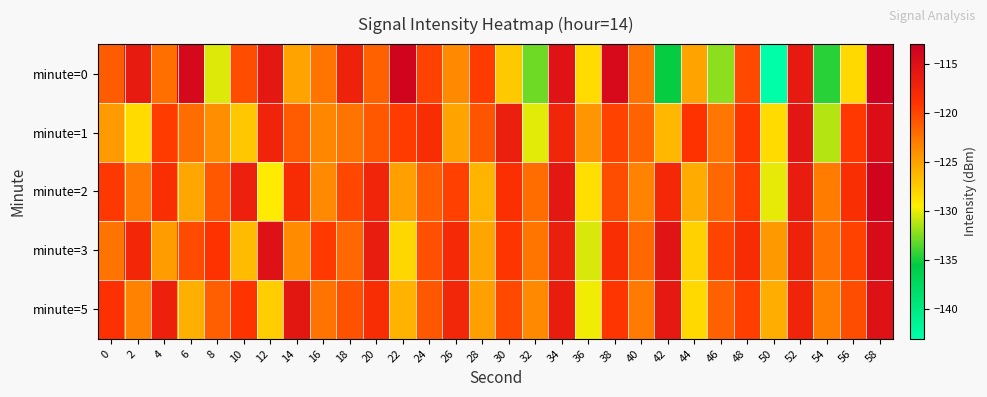

At 28, list the series in order from largest to smallest.

minute=0, minute=1, minute=5, minute=3, minute=2